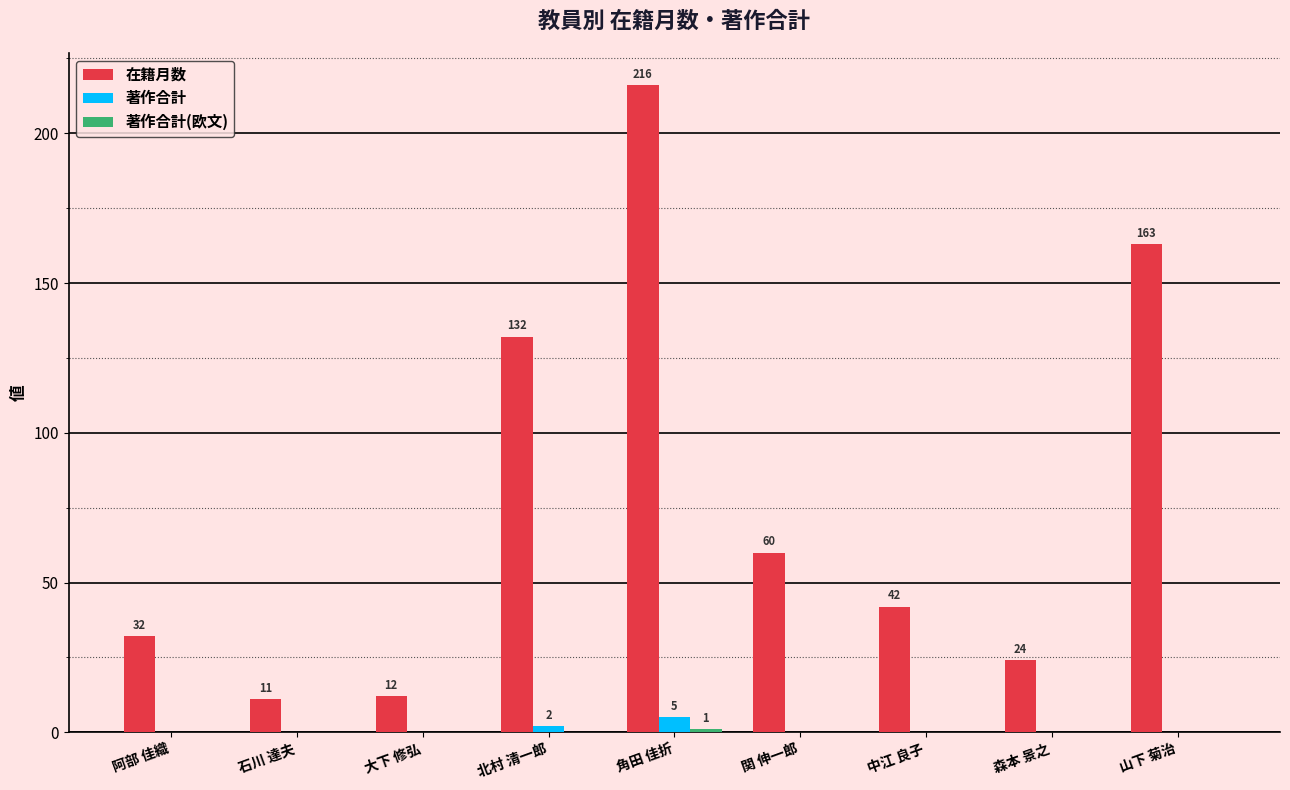

The 在籍月数 series shows 24 at 森本 景之. True or false?

True